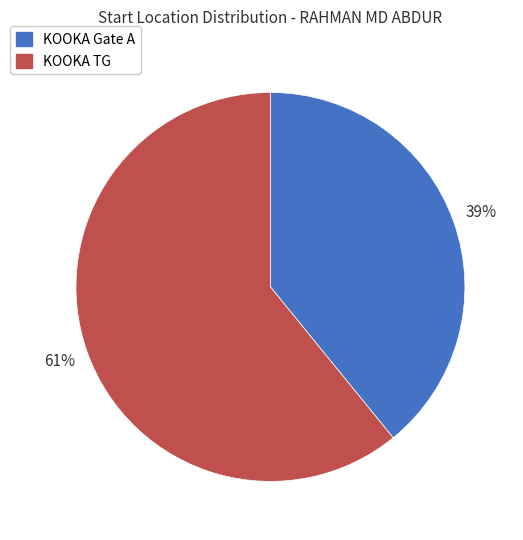

Count the number of slices in the pie.

2